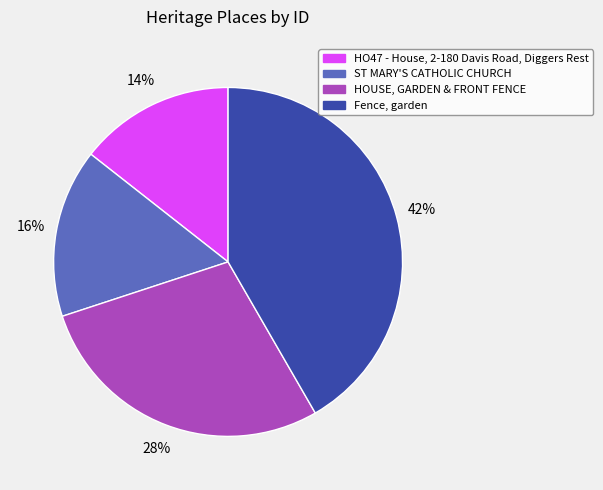

What is the ratio of the value at ST MARY'S CATHOLIC CHURCH to the value at HOUSE, GARDEN & FRONT FENCE?

0.6